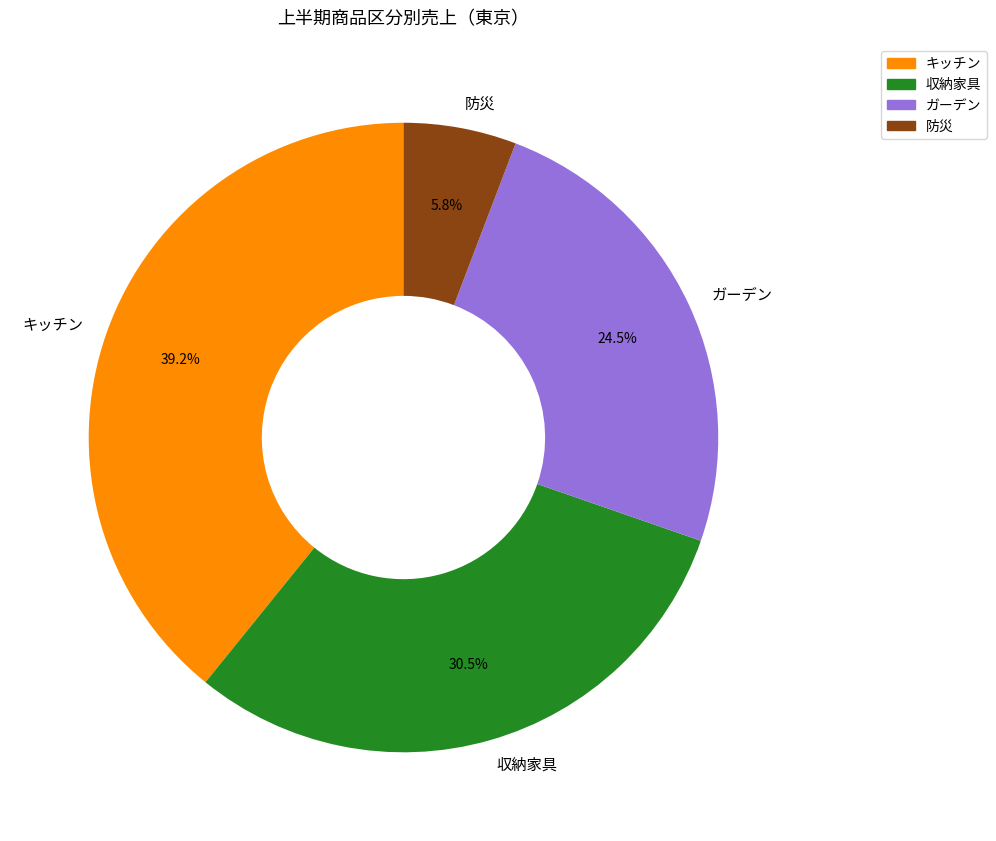

What is the ratio of the value at 防災 to the value at ガーデン?

0.2